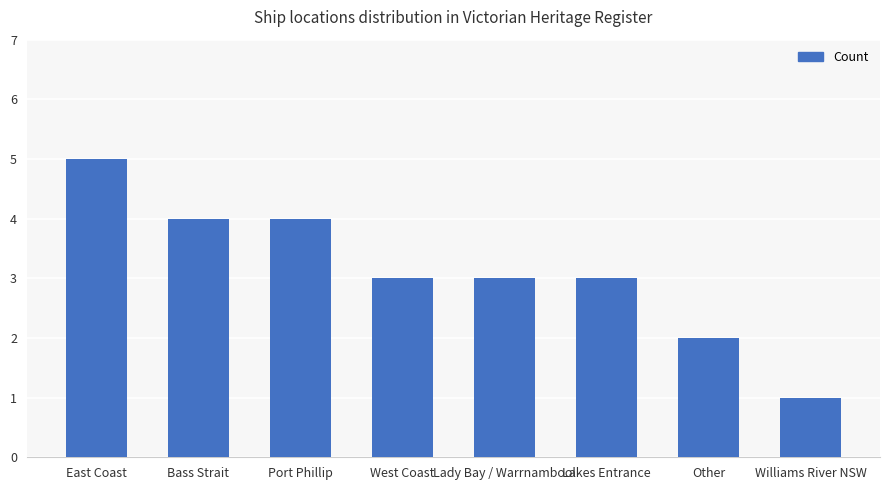

What is the smallest value displayed?

1